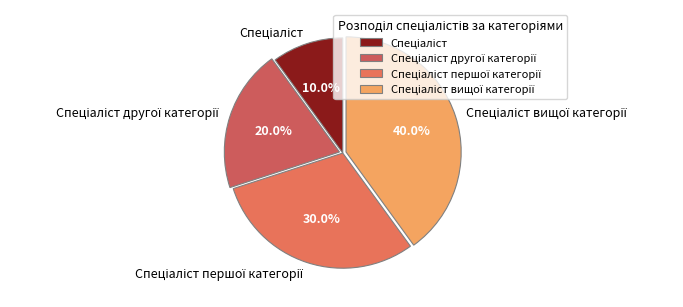

Is there any slice that represents more than half of the pie?

No